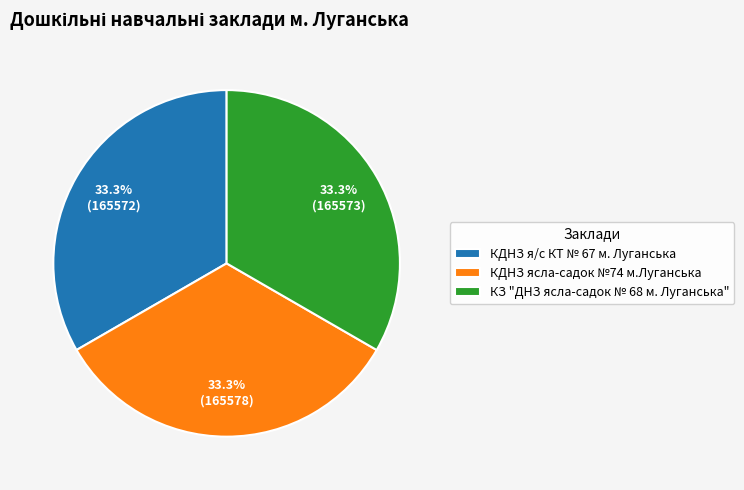

To the nearest percent, what is the average slice percentage?

33%